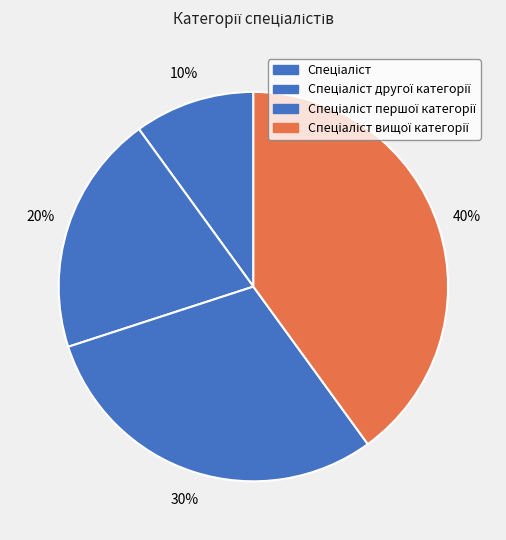

Count the number of slices in the pie.

4